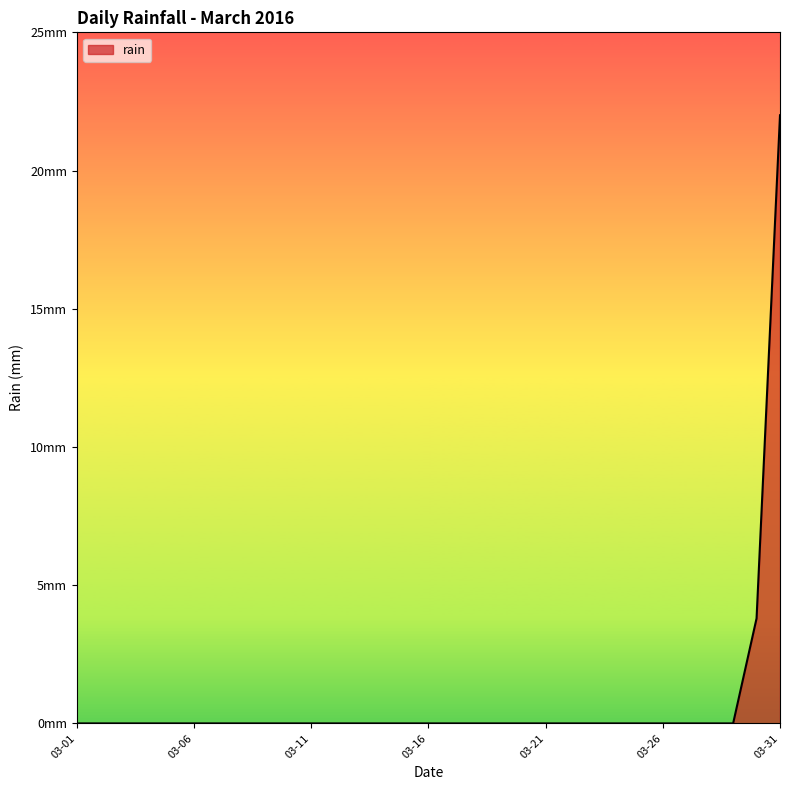

Reading left to right, transcribe all the data shown in this chart.

0.0	0.0	0.0	0.0	0.0	0.0	0.0	0.0	0.0	0.0	0.0	0.0	0.0	0.0	0.0	0.0	0.0	0.0	0.0	0.0	0.0	0.0	0.0	0.0	0.0	0.0	0.0	0.0	0.0	3.8	22.0